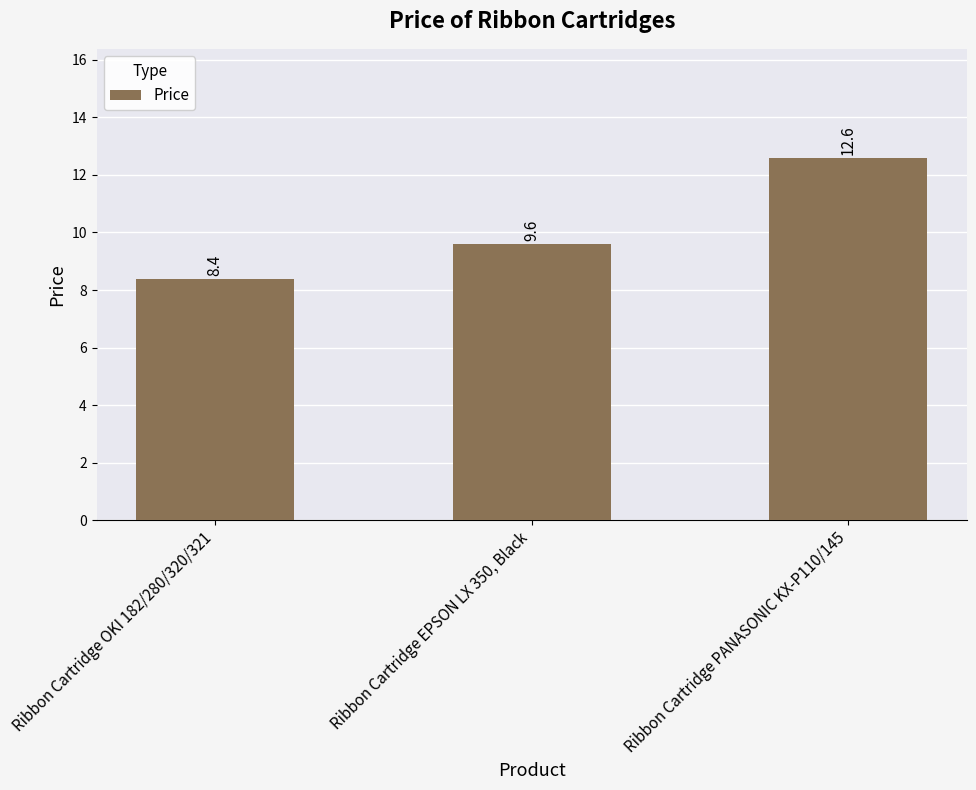

Reading left to right, what are all the values shown in this chart?

8.4	9.6	12.6